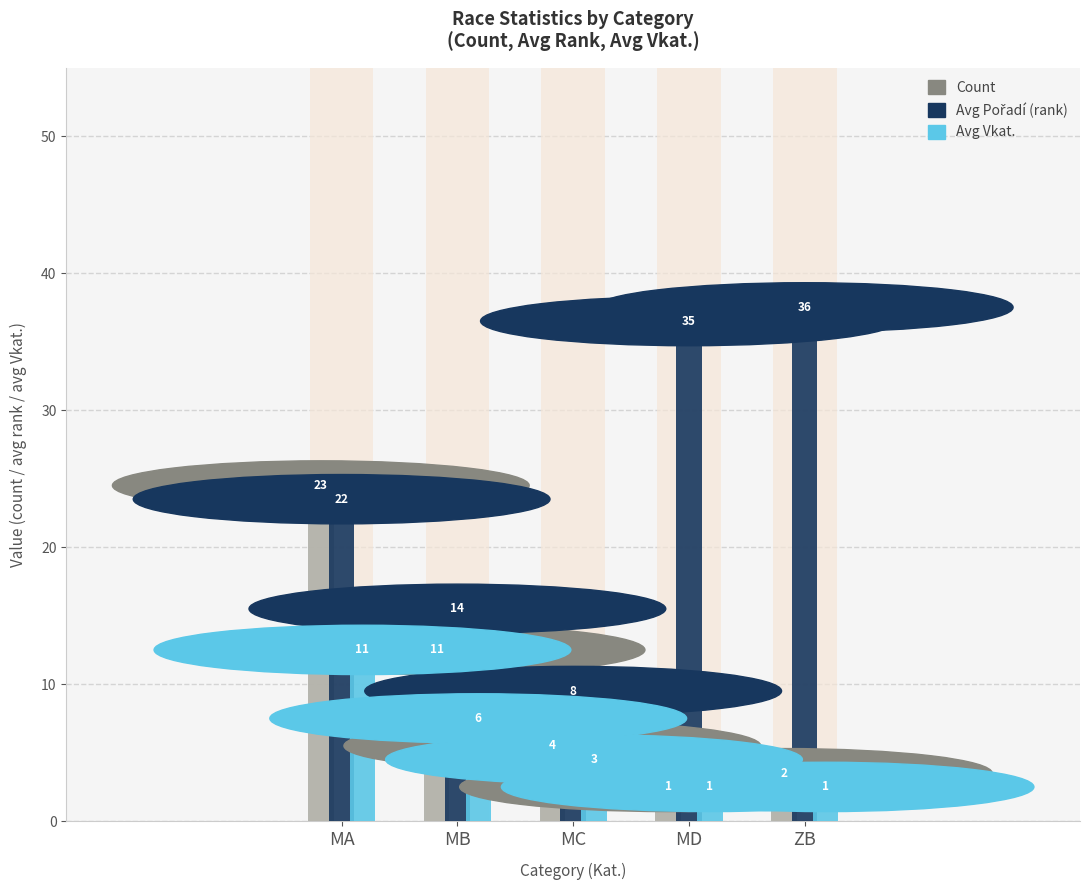

Reading left to right, extract all data points from this chart.

Count: 23	11	4	1	2
Avg Pořadí (rank): 22	14	8	35	36
Avg Vkat.: 11	6	3	1	1